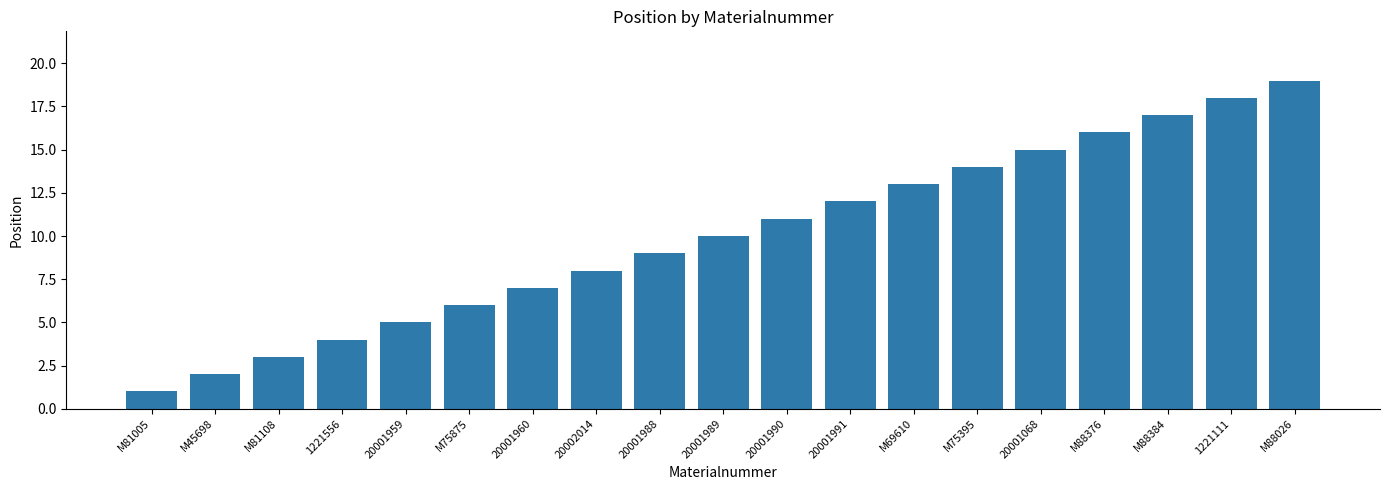

Is it true that the value at M81005 is 2?

False